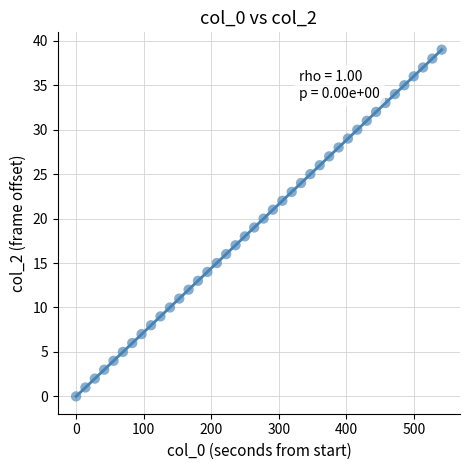

What is the range of Y values (max minus min)?

39